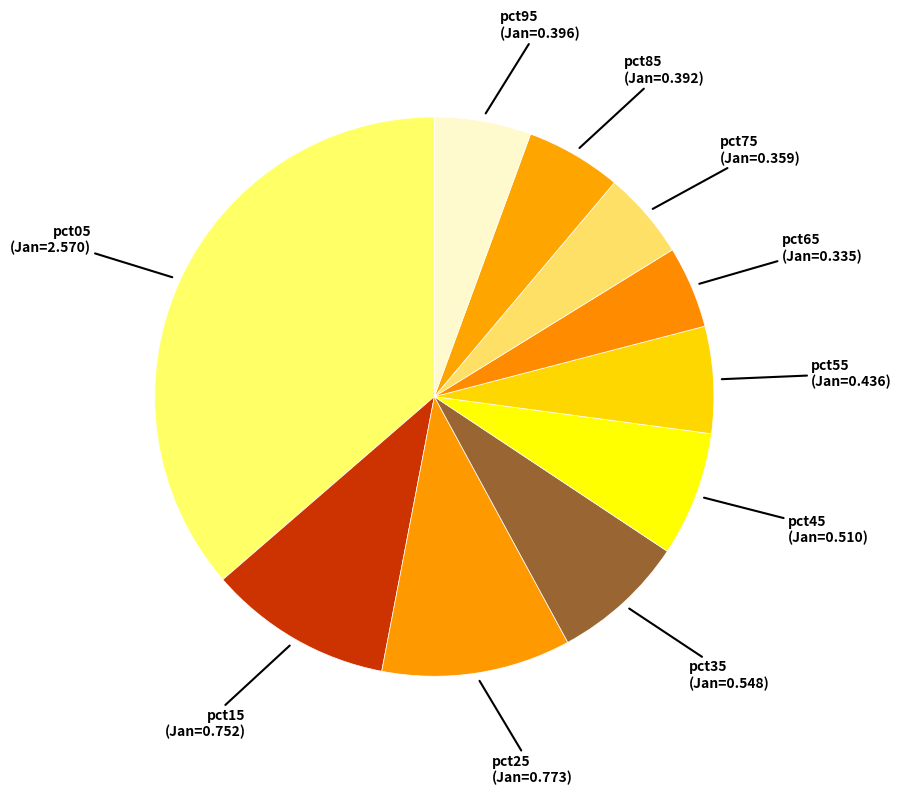

How many slices are in this pie chart?

10